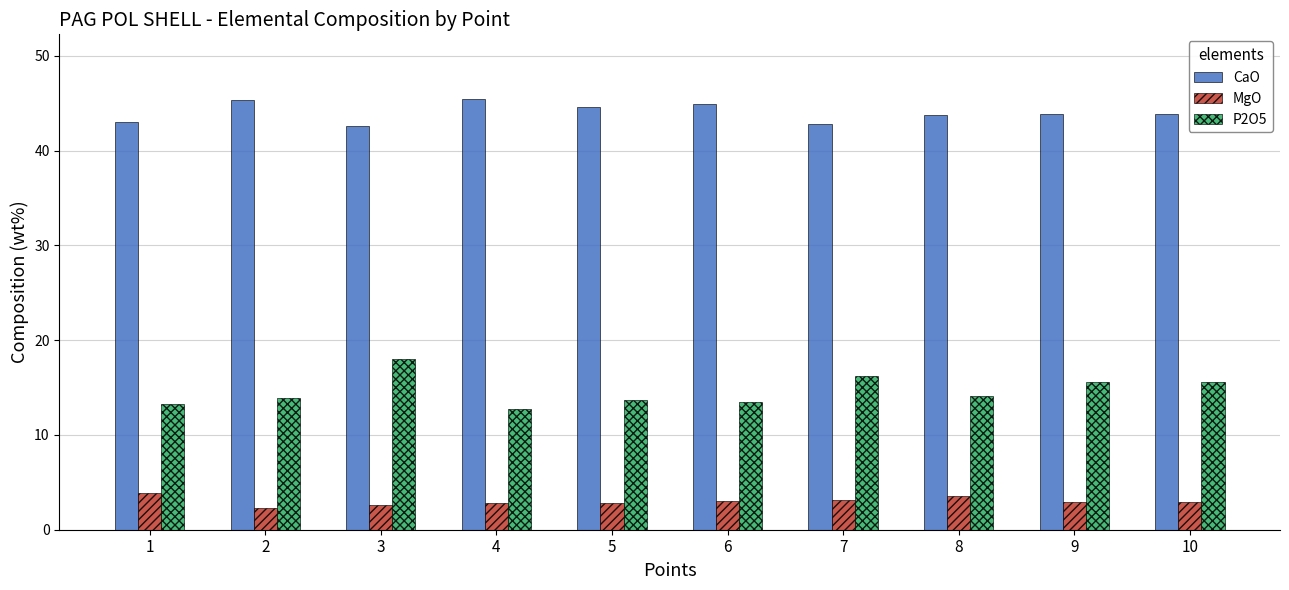

What is the average value of the P2O5 series?

14.7